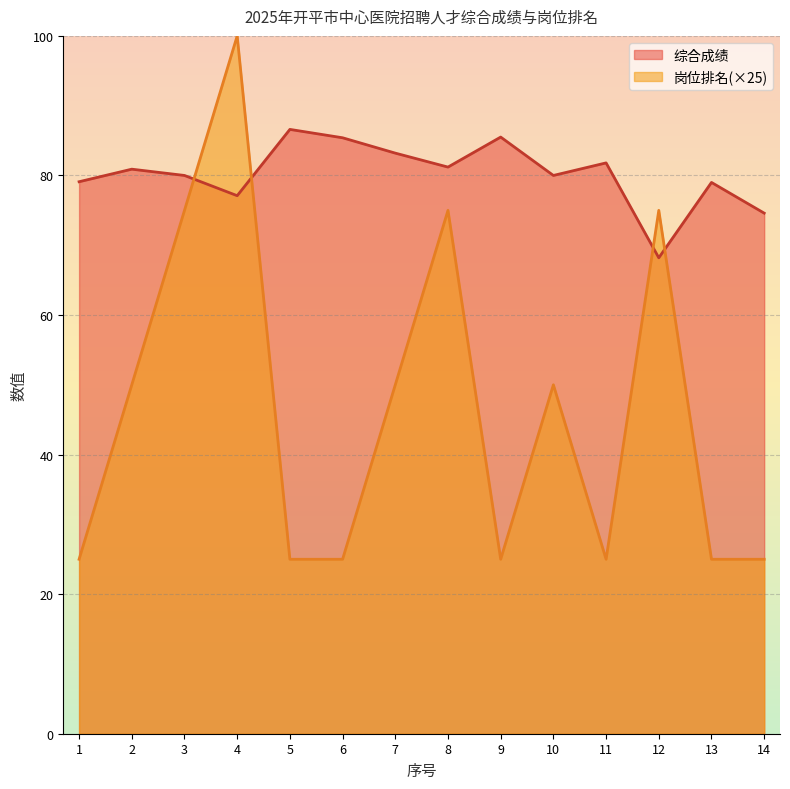

Between 5 and 14, which series saw the biggest shift?

综合成绩